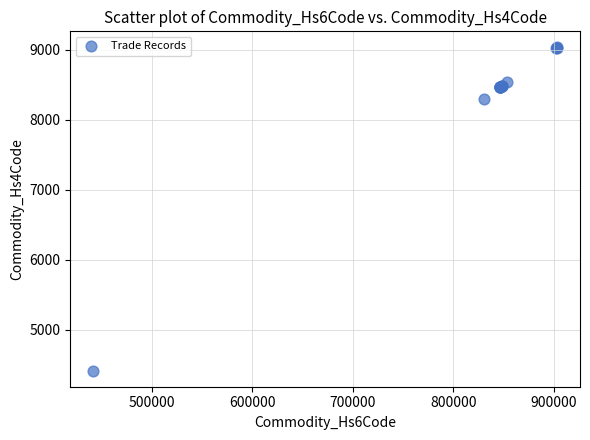

What Y value in the scatter plot is closest to 6723?

8302